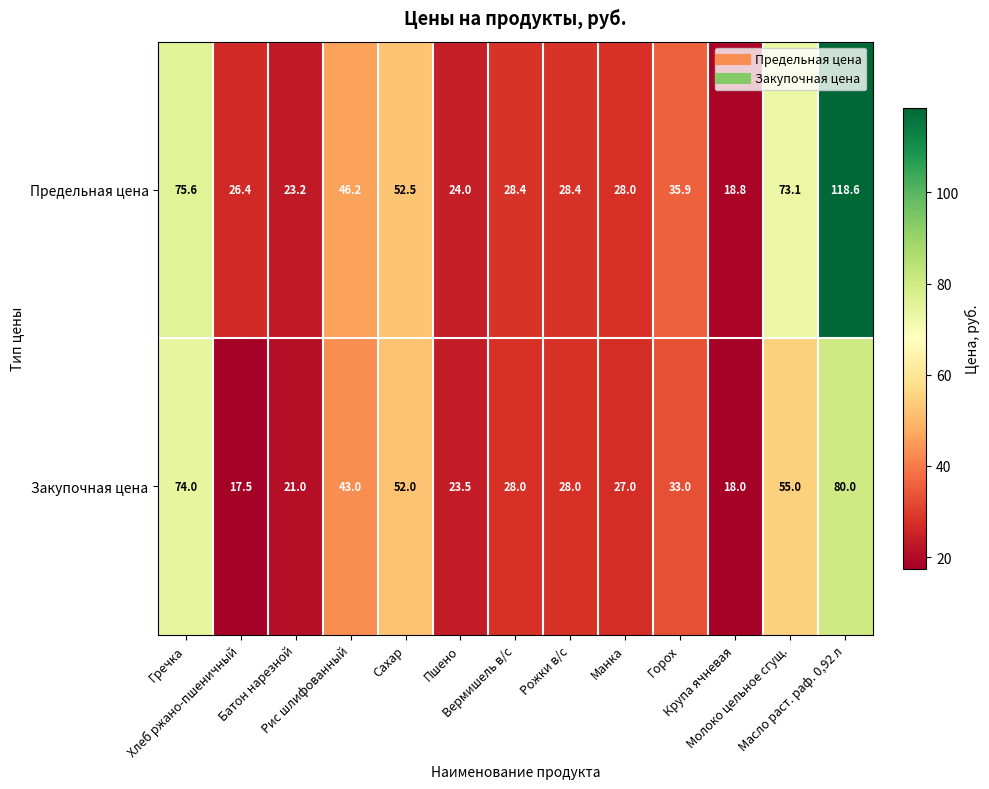

How many distinct data groups are displayed?

2